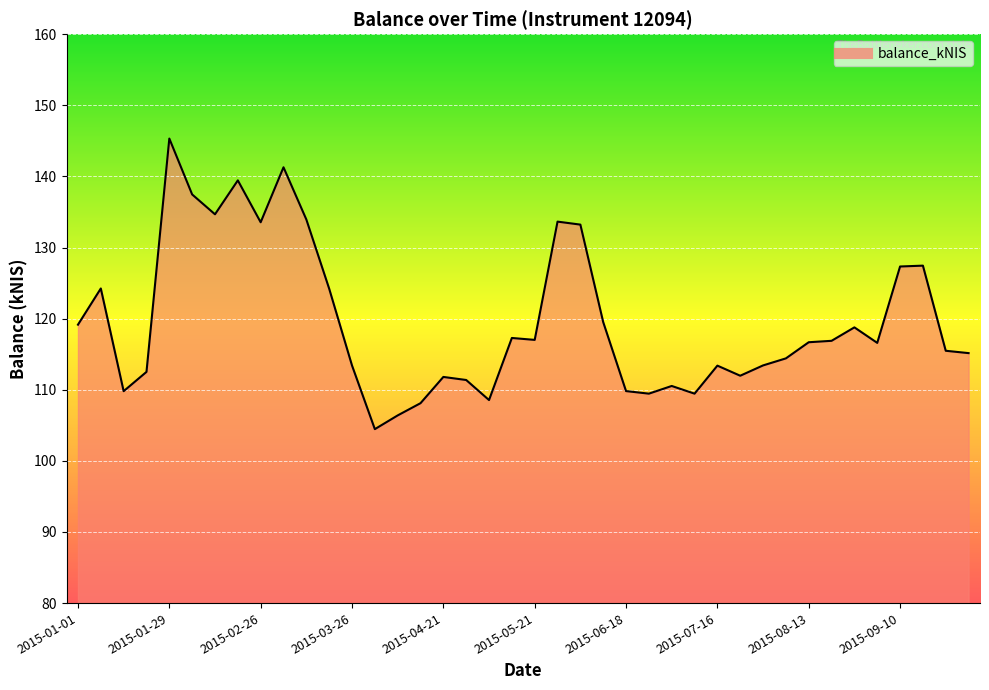

Does the chart display data point markers on the line(s)?

No